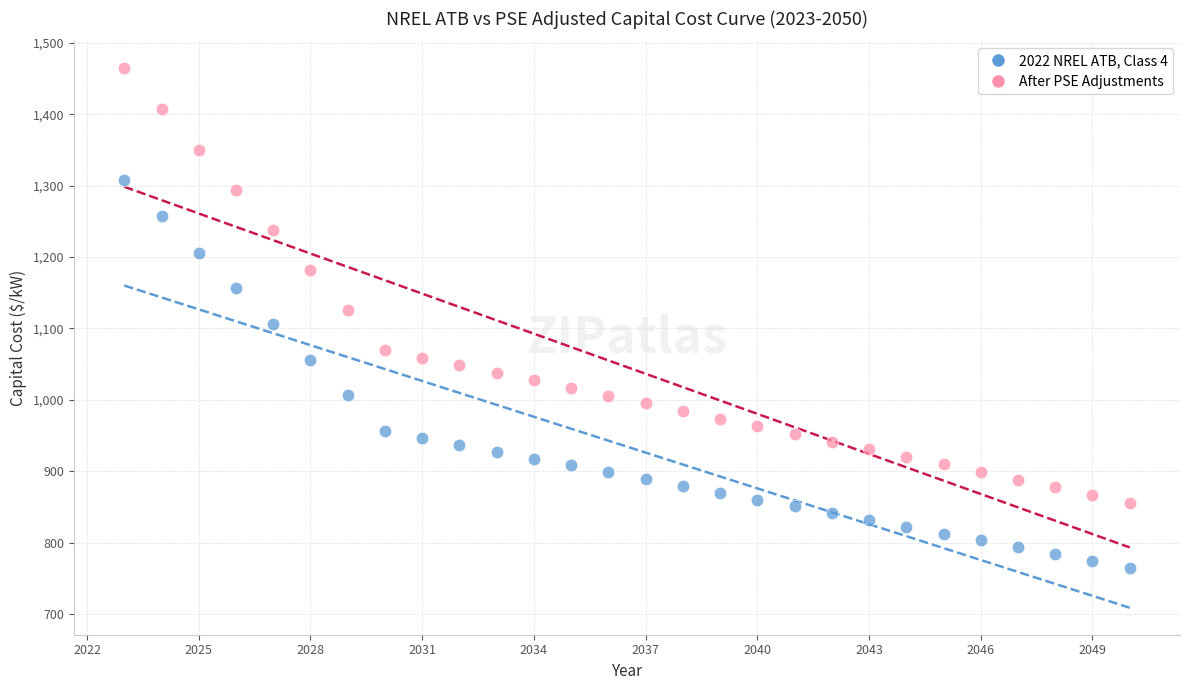

Which series contains the lowest Y value?

2022 NREL ATB, Class 4